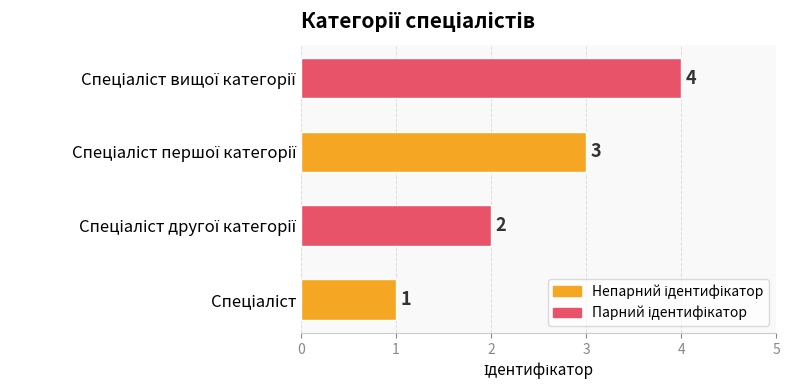

What is the minimum value shown in the chart?

1